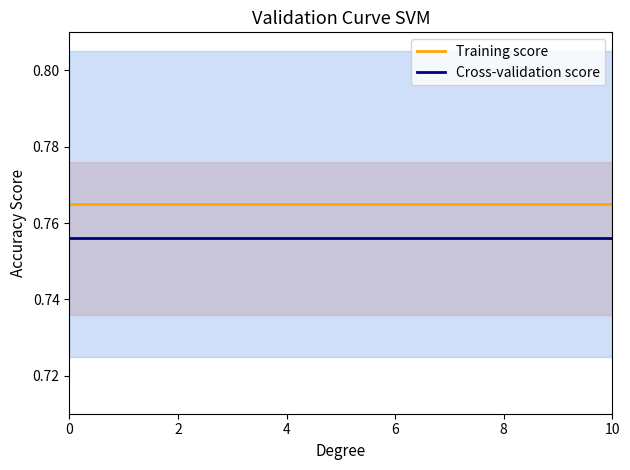

What are all the series names shown in the legend?

Training score, Cross-validation score